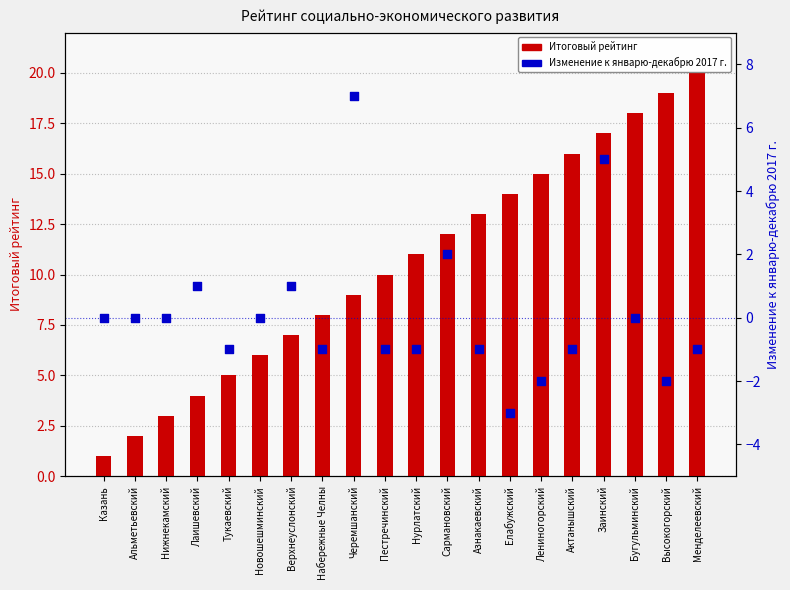

Which series reaches the minimum Y coordinate?

Изменение к январю-декабрю 2017 г.